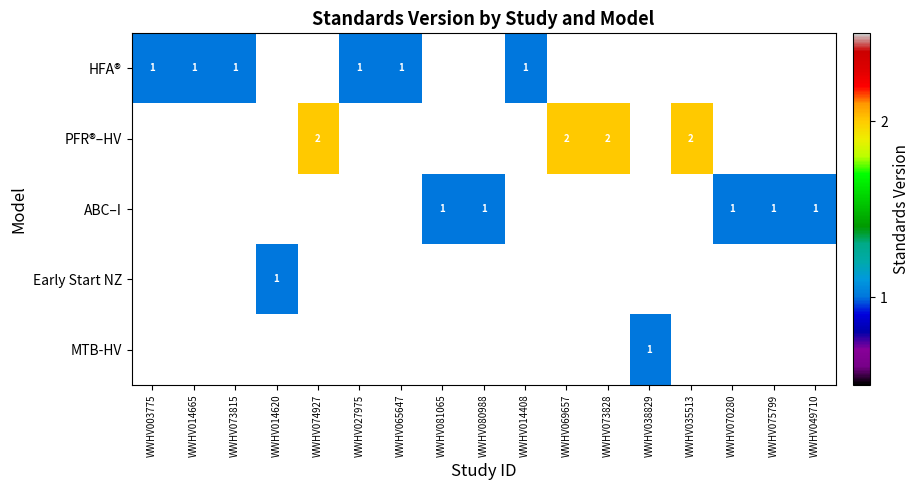

Which label corresponds to the largest value in the chart?

WWHV074927